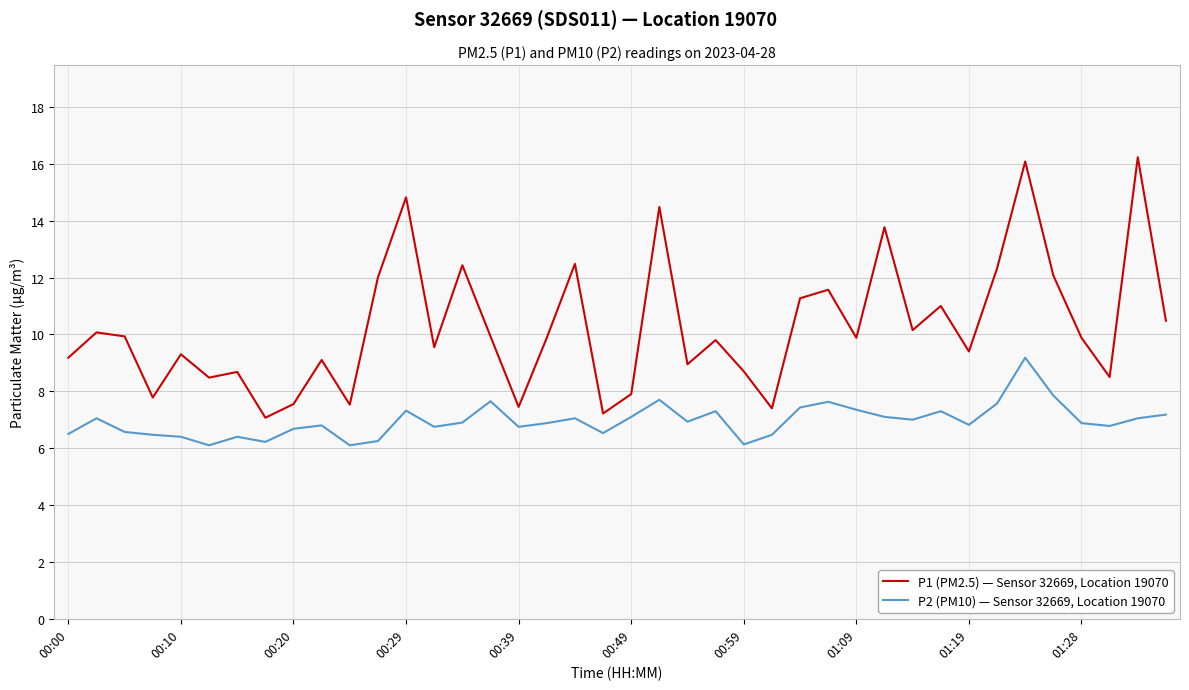

What is the difference between the maximum and minimum values in the P1 (PM2.5) — Sensor 32669, Location 19070 series?

9.2